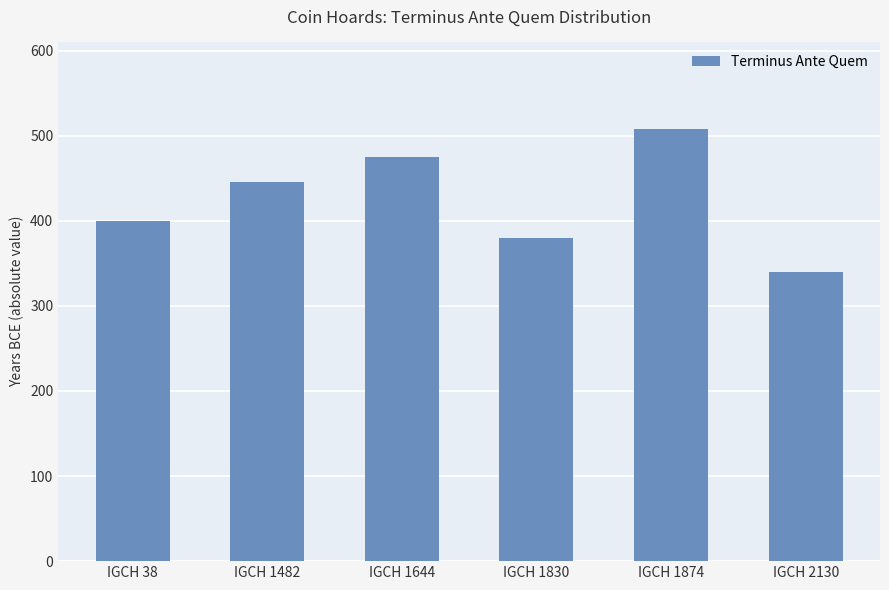

What is the sum of the values at IGCH 1482 and IGCH 38?

845